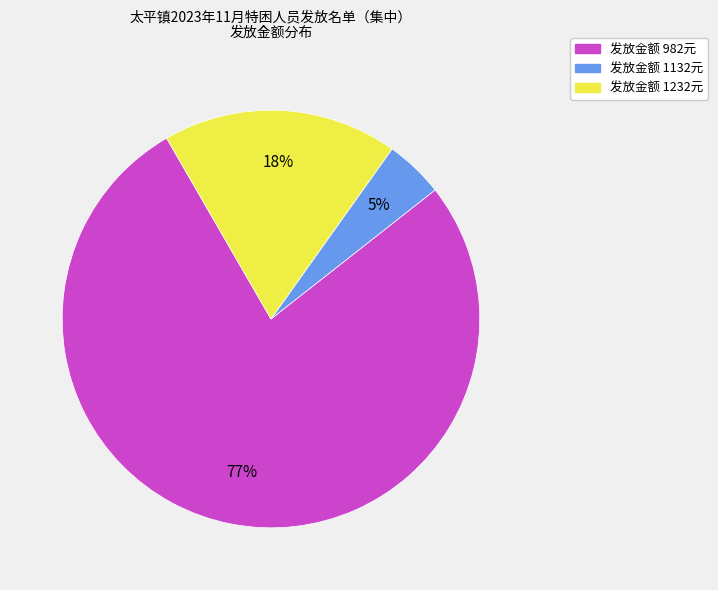

To the nearest percent, what is the average slice percentage?

33%